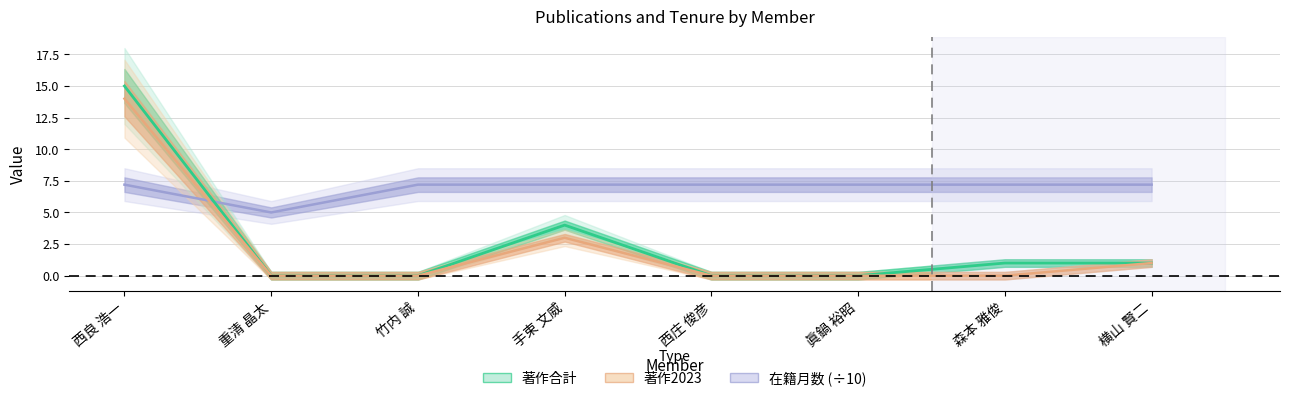

Reading left to right, transcribe all the data shown in this chart.

著作2023: 西良 浩一=14.0	重清 晶太=0.0	竹内 誠=0.0	手束 文威=3.0	西庄 俊彦=0.0	眞鍋 裕昭=0.0	森本 雅俊=0.0	横山 賢二=1.0
著作合計: 西良 浩一=15.0	重清 晶太=0.0	竹内 誠=0.0	手束 文威=4.0	西庄 俊彦=0.0	眞鍋 裕昭=0.0	森本 雅俊=1.0	横山 賢二=1.0
在籍月数: 西良 浩一=7.2	重清 晶太=5.0	竹内 誠=7.2	手束 文威=7.2	西庄 俊彦=7.2	眞鍋 裕昭=7.2	森本 雅俊=7.2	横山 賢二=7.2